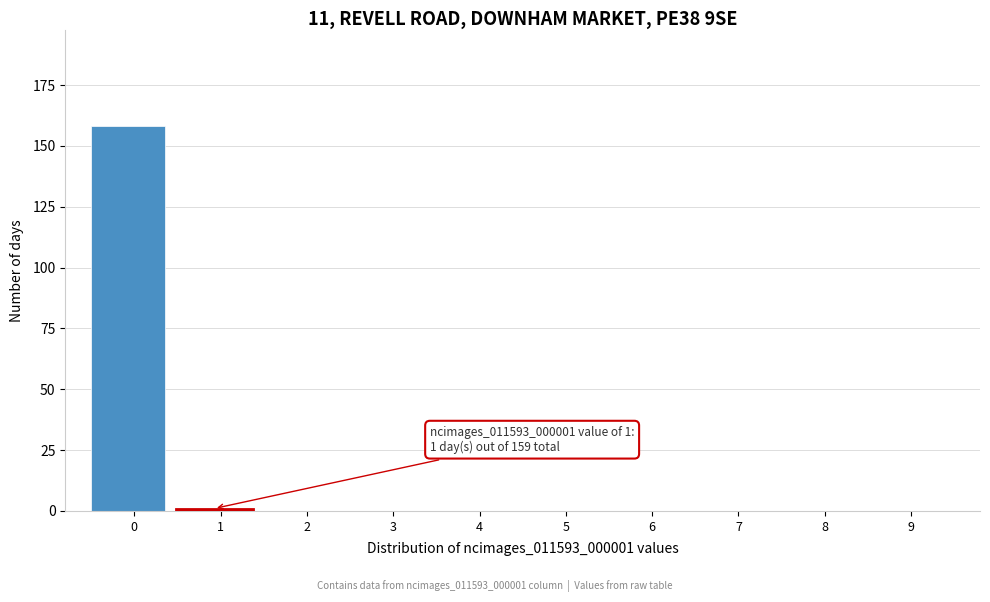

Reading right to left, list all the values displayed in this chart.

9=0	8=0	7=0	6=0	5=0	4=0	3=0	2=0	1=1	0=158